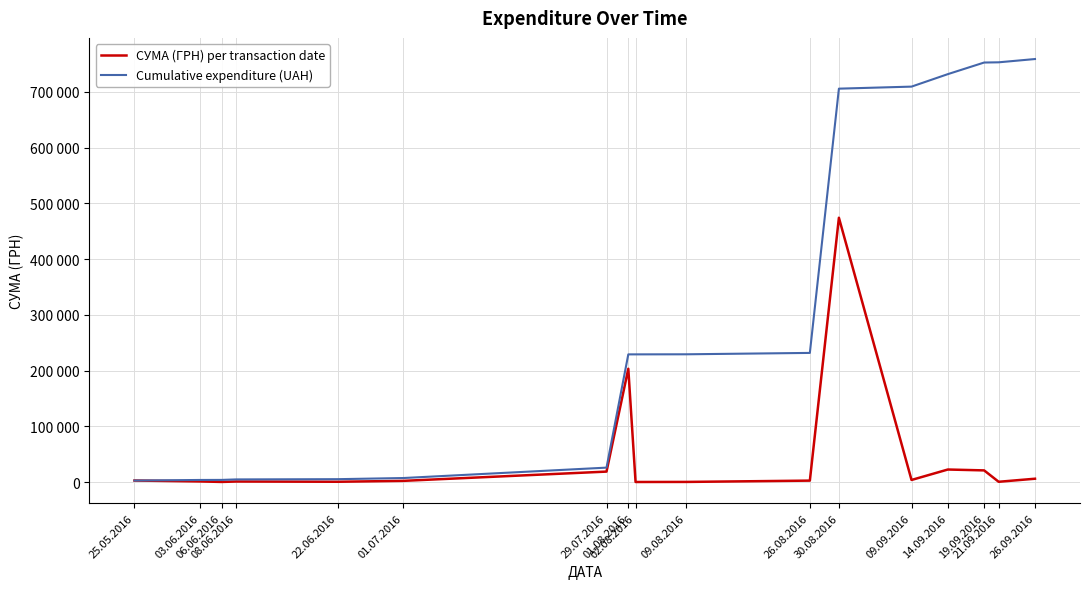

Does the chart display data point markers on the line(s)?

No